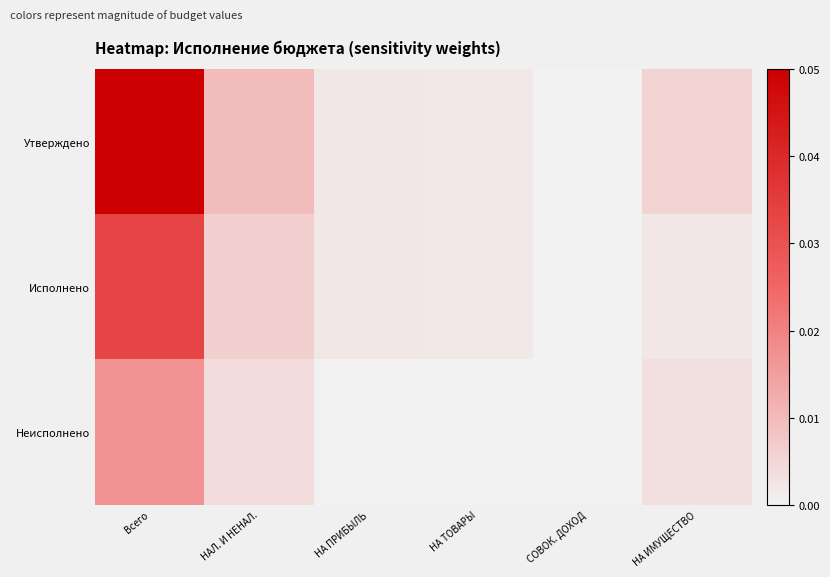

List the series in order of their overall mean, highest first.

Утверждено, Исполнено, Неисполнено